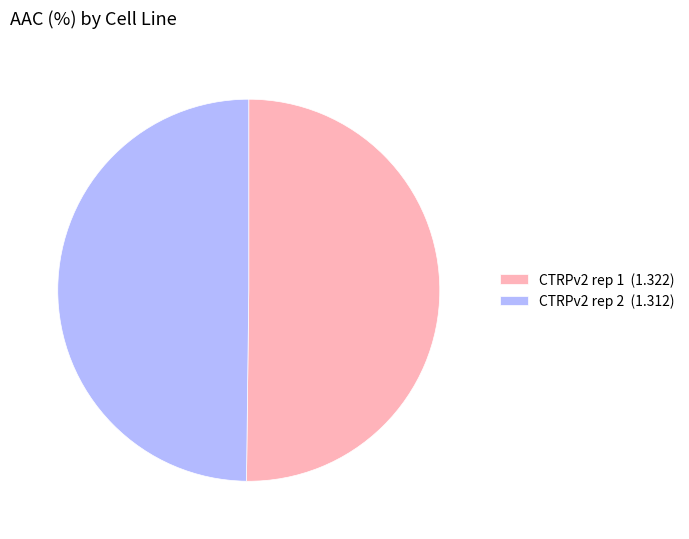

Is it true that CTRPv2 rep 1 (1.322) is 50% of the pie?

True